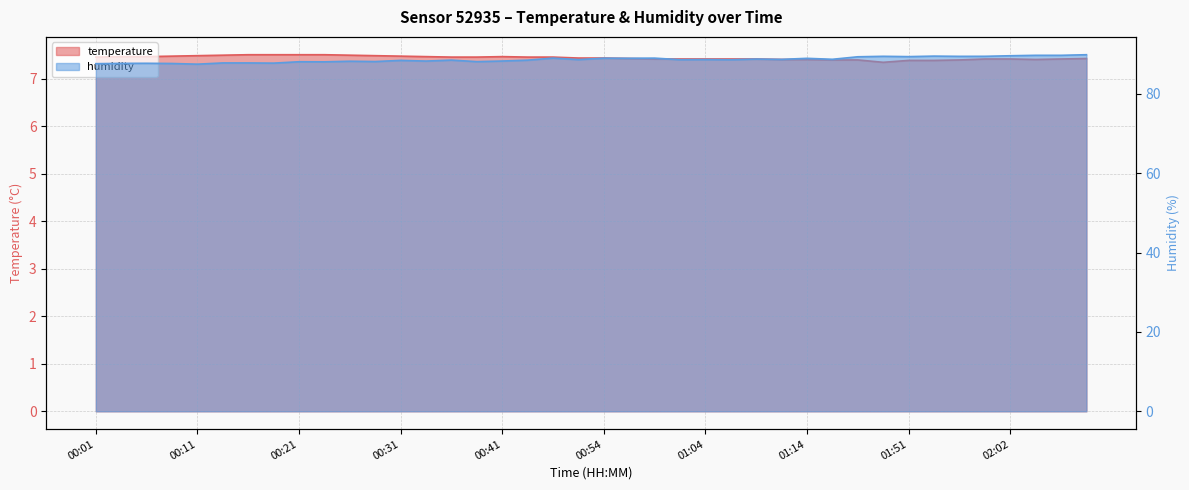

What is the approximate value of humidity at 00:59?

89.0